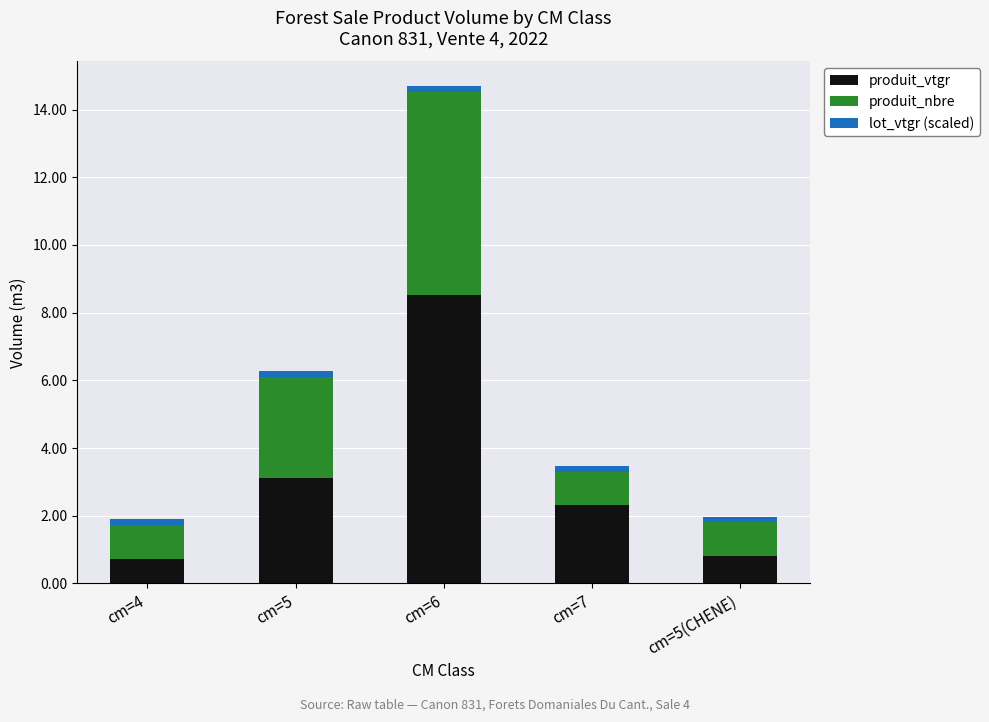

Reading left to right, transcribe the values for produit_vtgr.

0.7	3.1	8.5	2.3	0.8